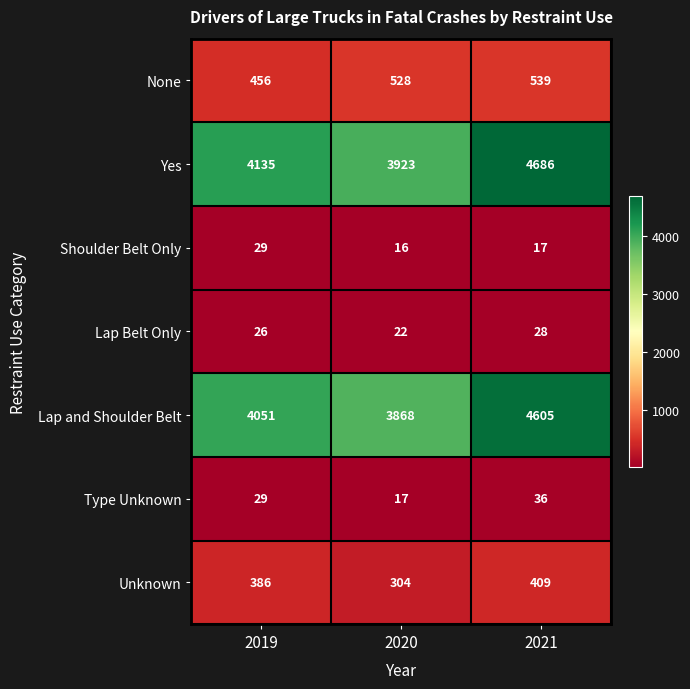

The value of Lap Belt Only at 2019 is 46. True or false?

False